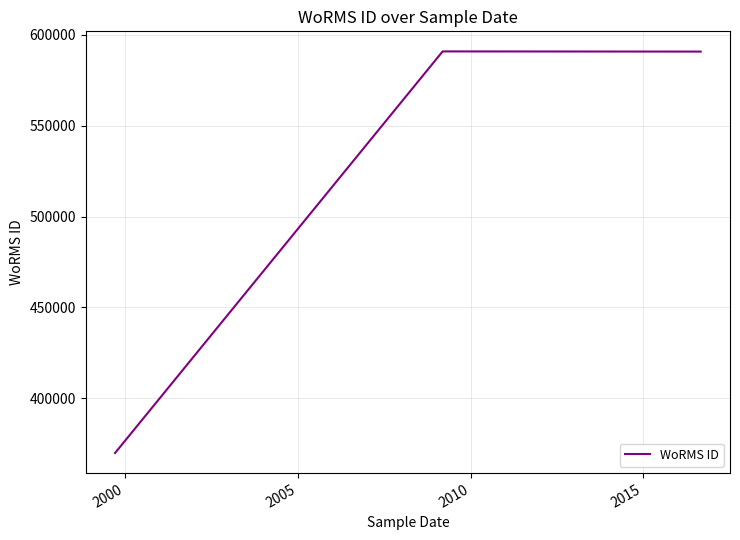

What is the maximum value shown in the chart?

590920